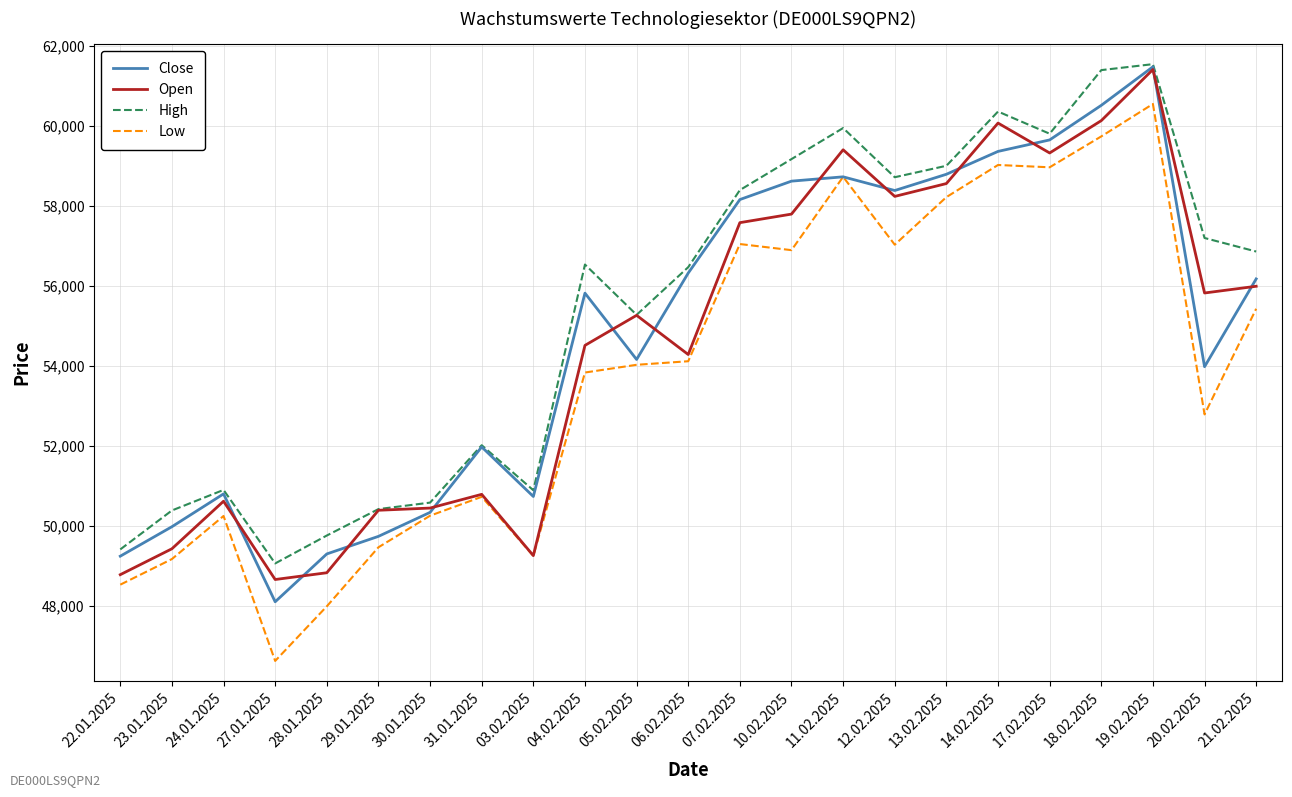

What is the difference between the highest and lowest values at 22.01.2025?

881